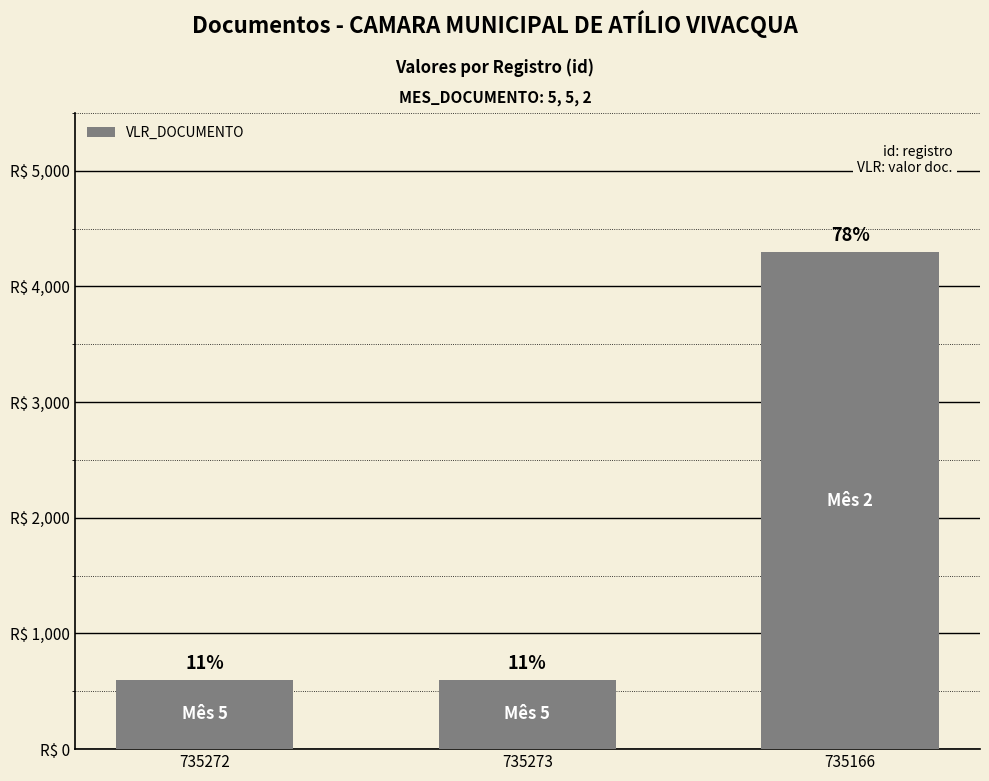

Does the chart contain any negative values?

No